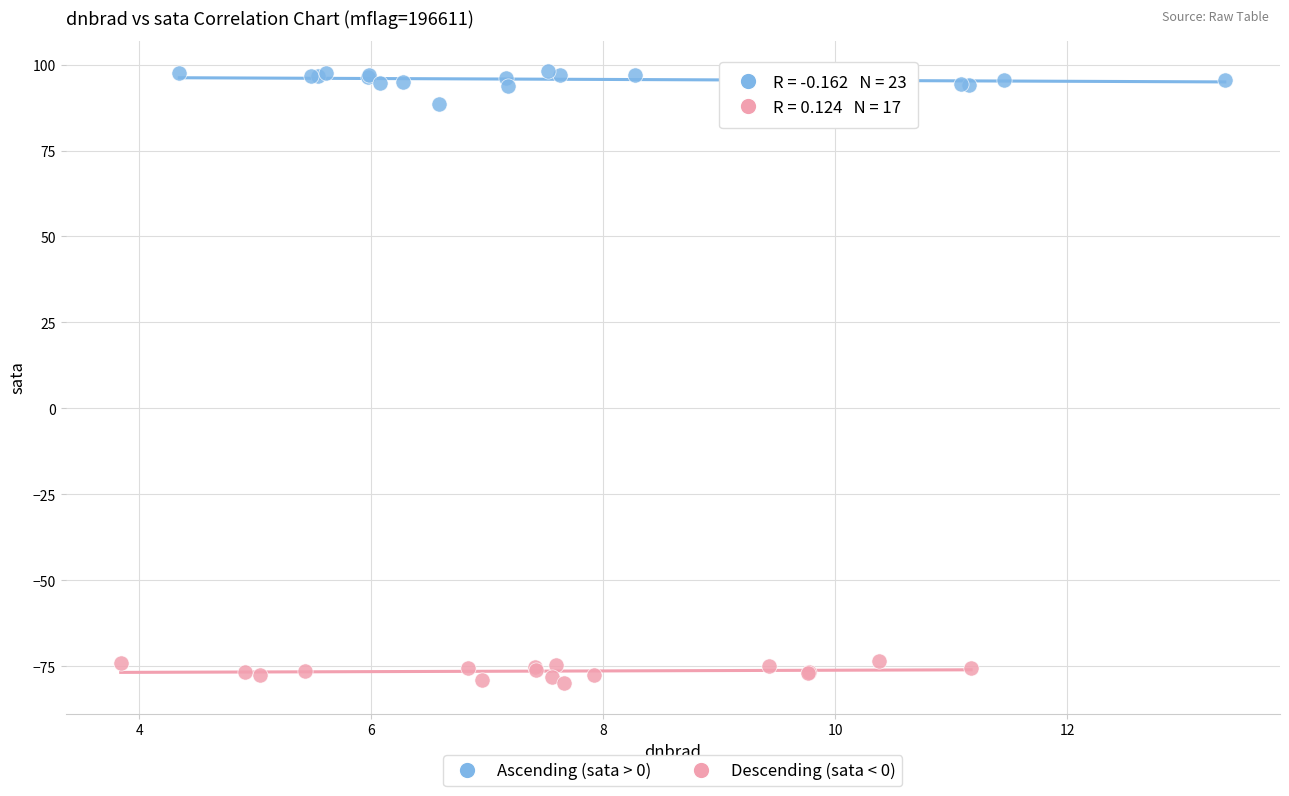

Which series reaches the minimum Y coordinate?

Descending (sata < 0)